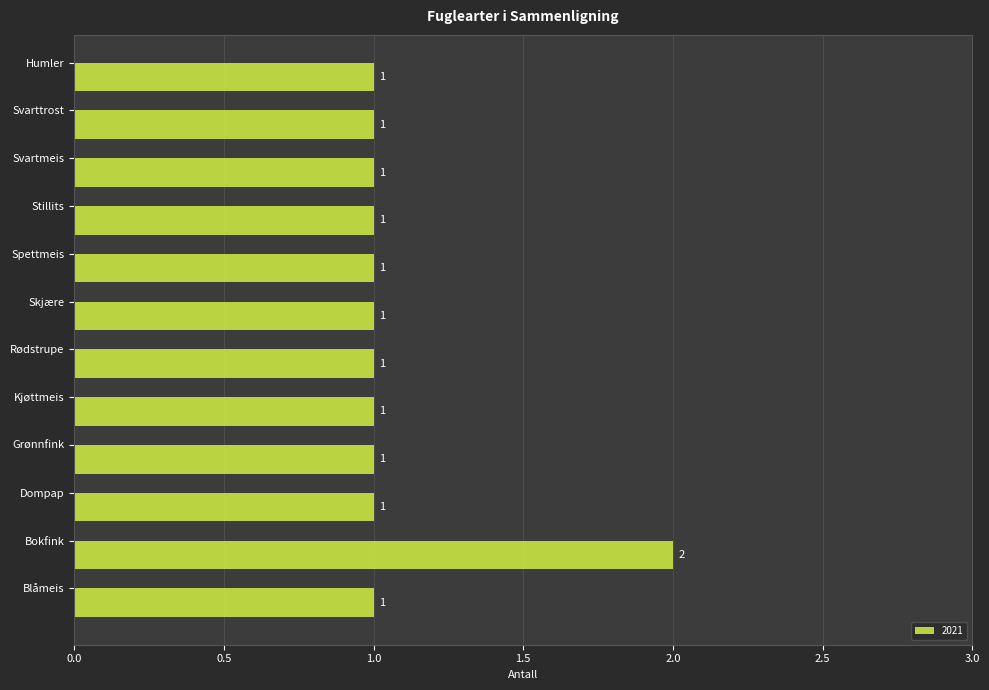

Reading bottom to top, list all the values displayed in this chart.

Blåmeis=1	Bokfink=2	Dompap=1	Grønnfink=1	Kjøttmeis=1	Rødstrupe=1	Skjære=1	Spettmeis=1	Stillits=1	Svartmeis=1	Svarttrost=1	Humler=1